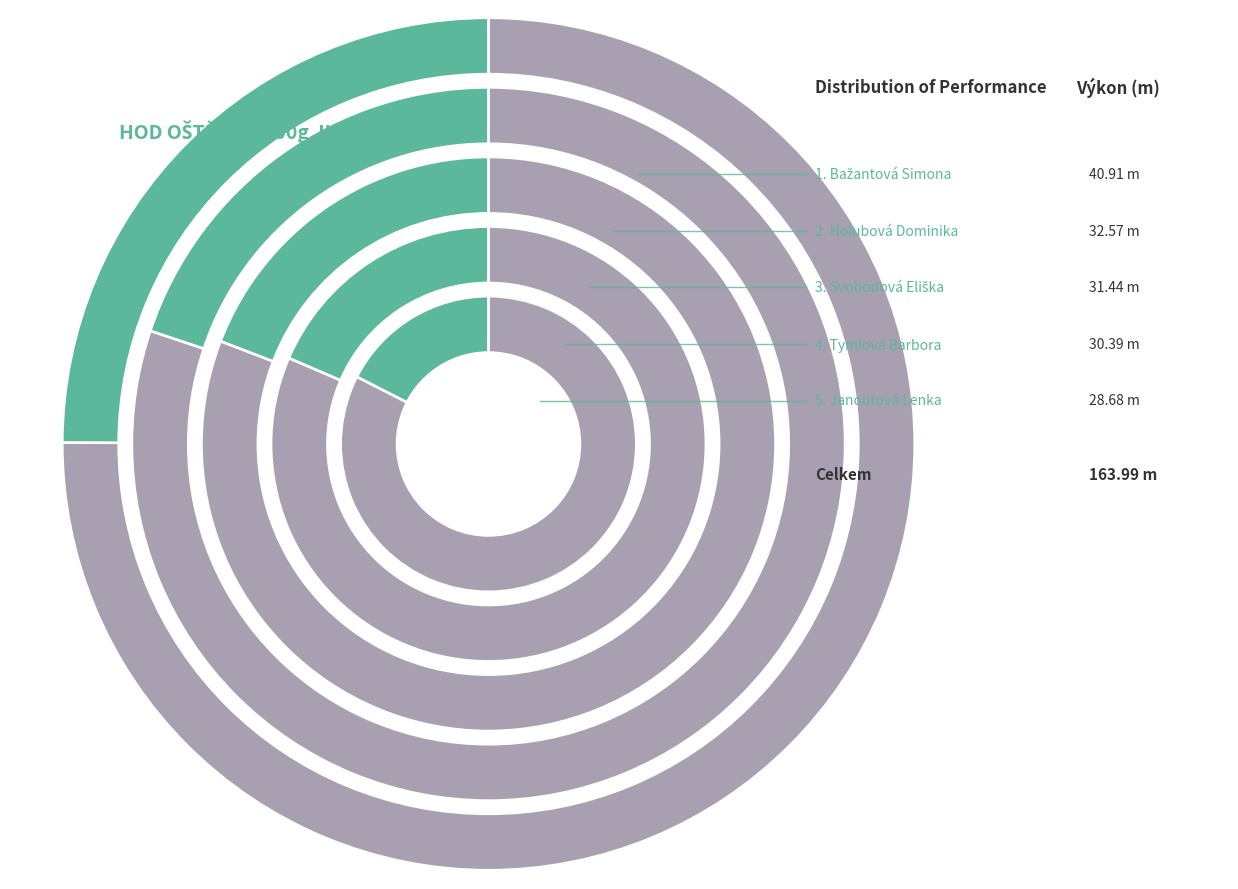

How many slices are in this pie chart?

5